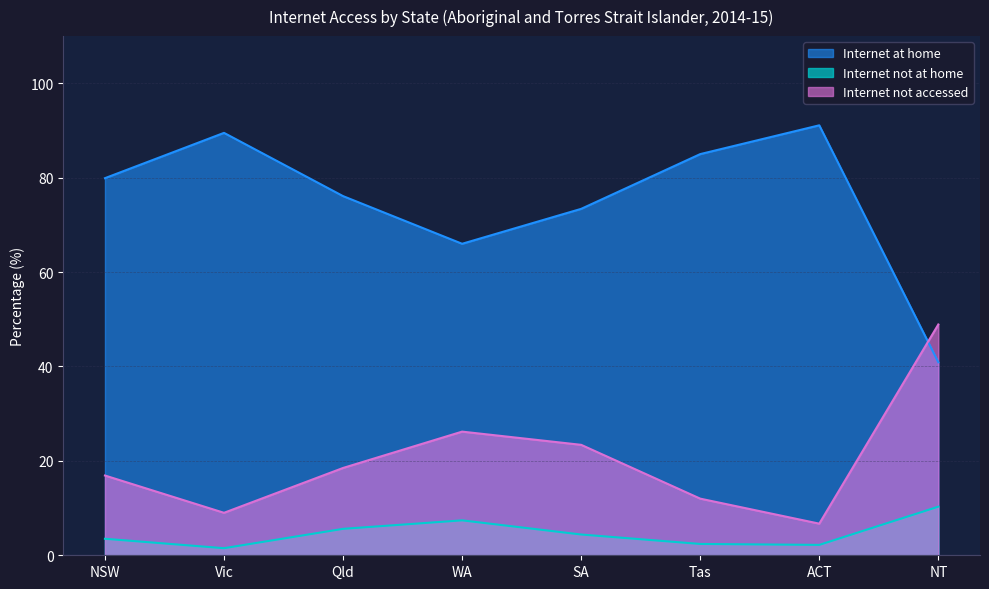

Which series has the largest range (max minus min)?

Internet at home